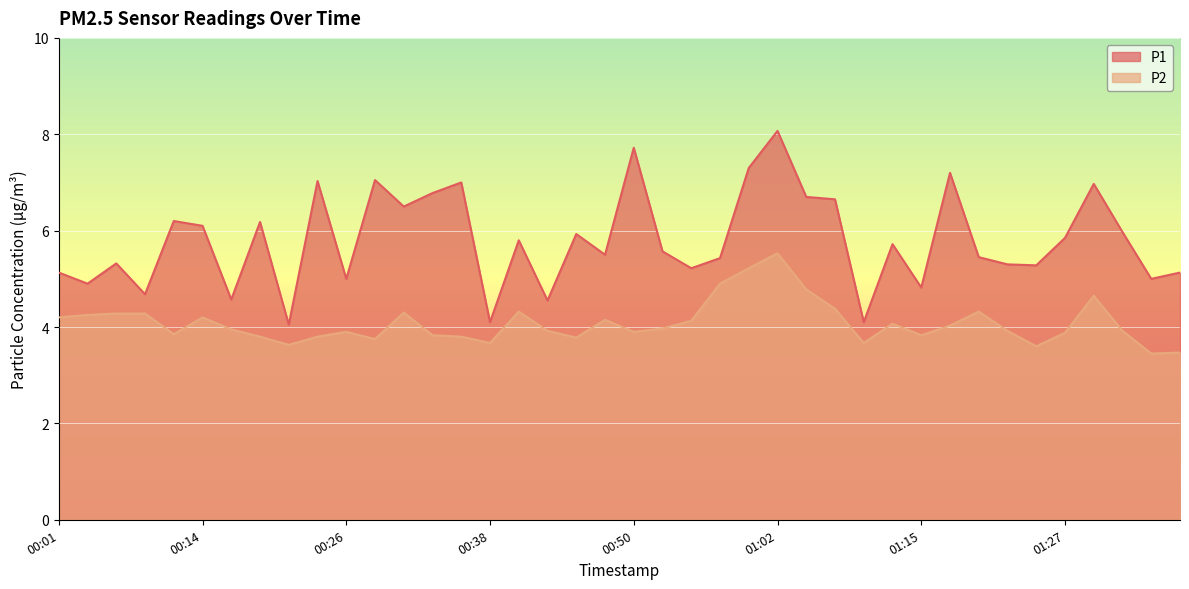

What is the sum of the P1 values at 00:53 and 01:20?

11.0